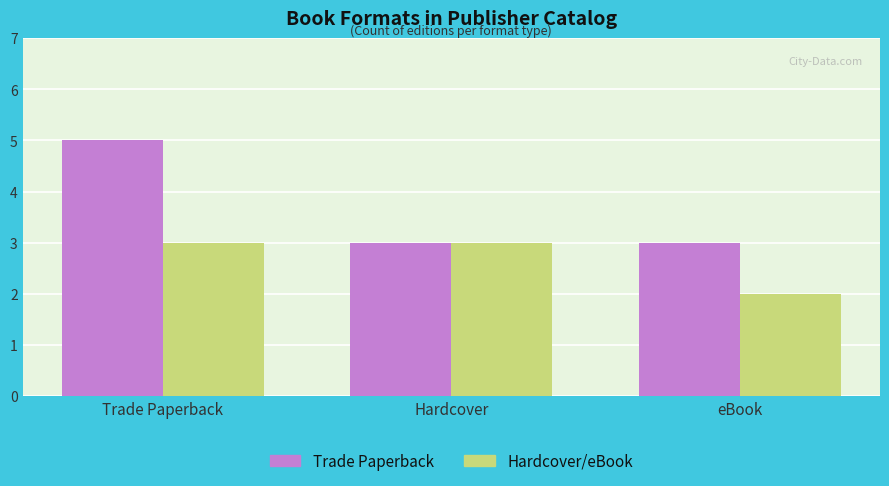

Between Trade Paperback and eBook, which series saw the biggest shift?

Trade Paperback